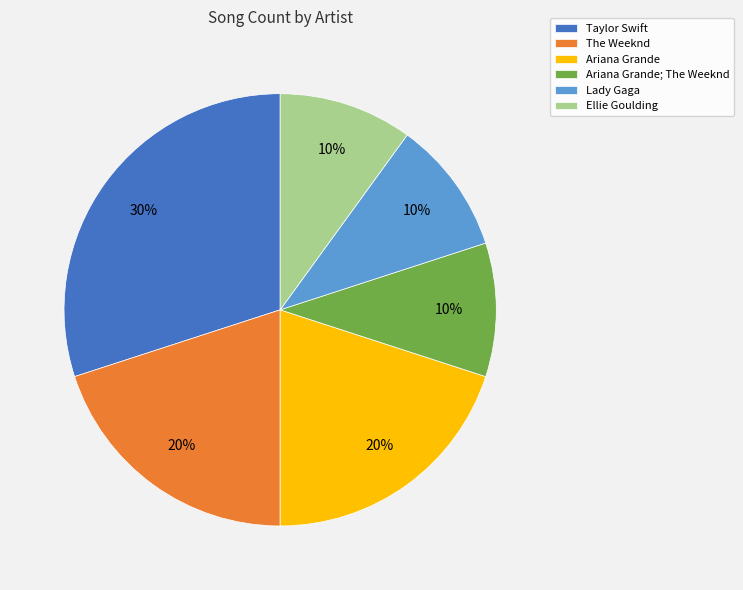

How many segments does this pie chart have?

6